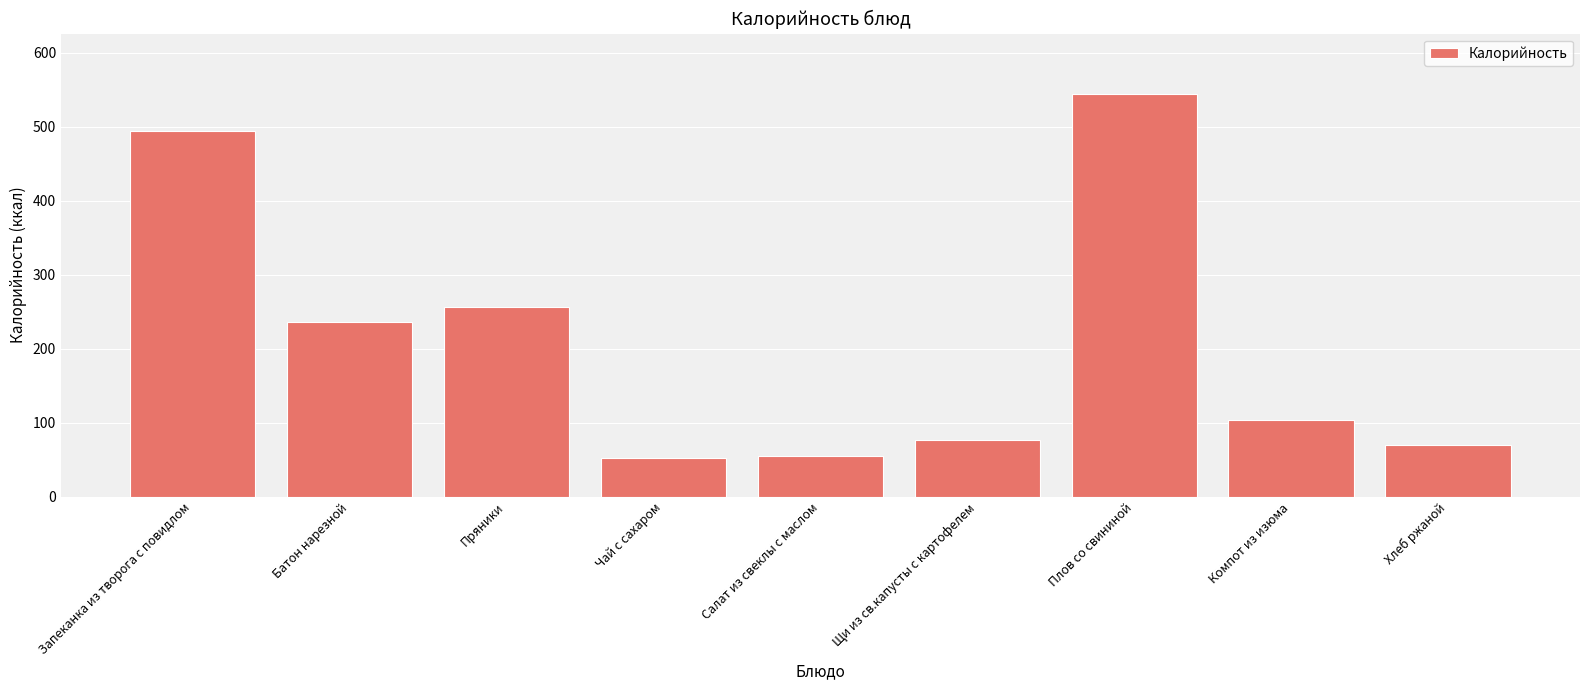

What is the label of the 7th bar from the right?

Пряники